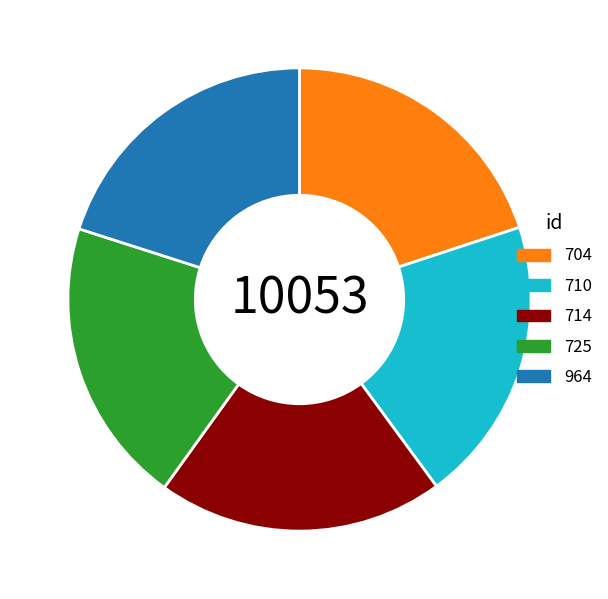

Is it true that 725 is 14% of the pie?

False